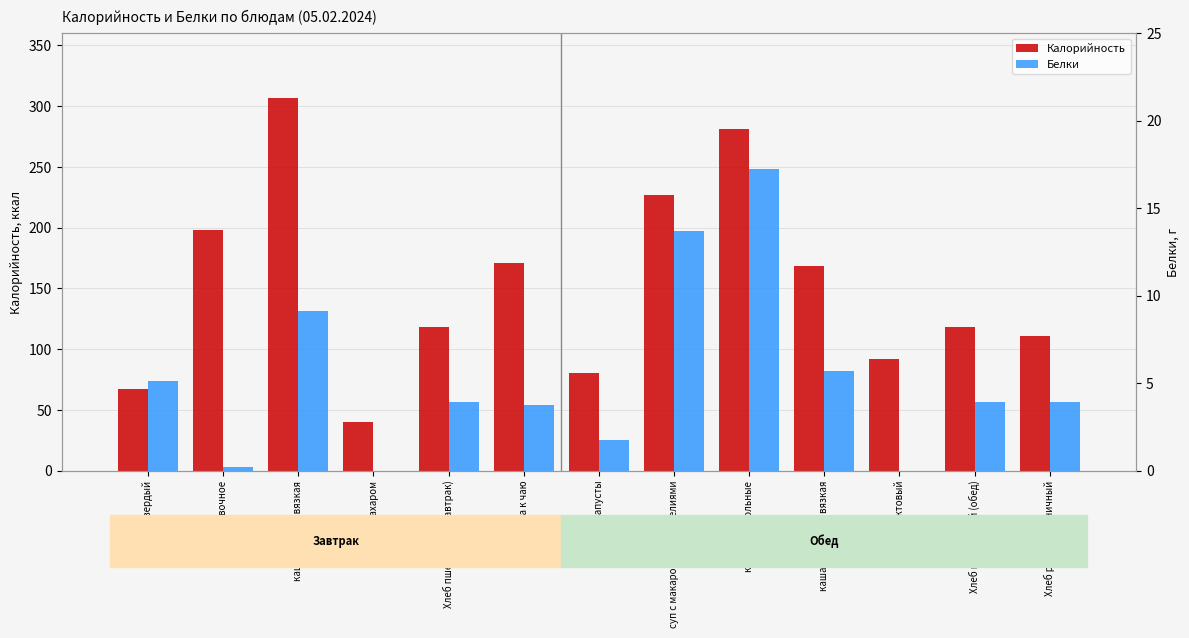

Is the value of Калорийность at сыр полутвердый greater than the value of Белки at каша гречневая вязкая?

Yes